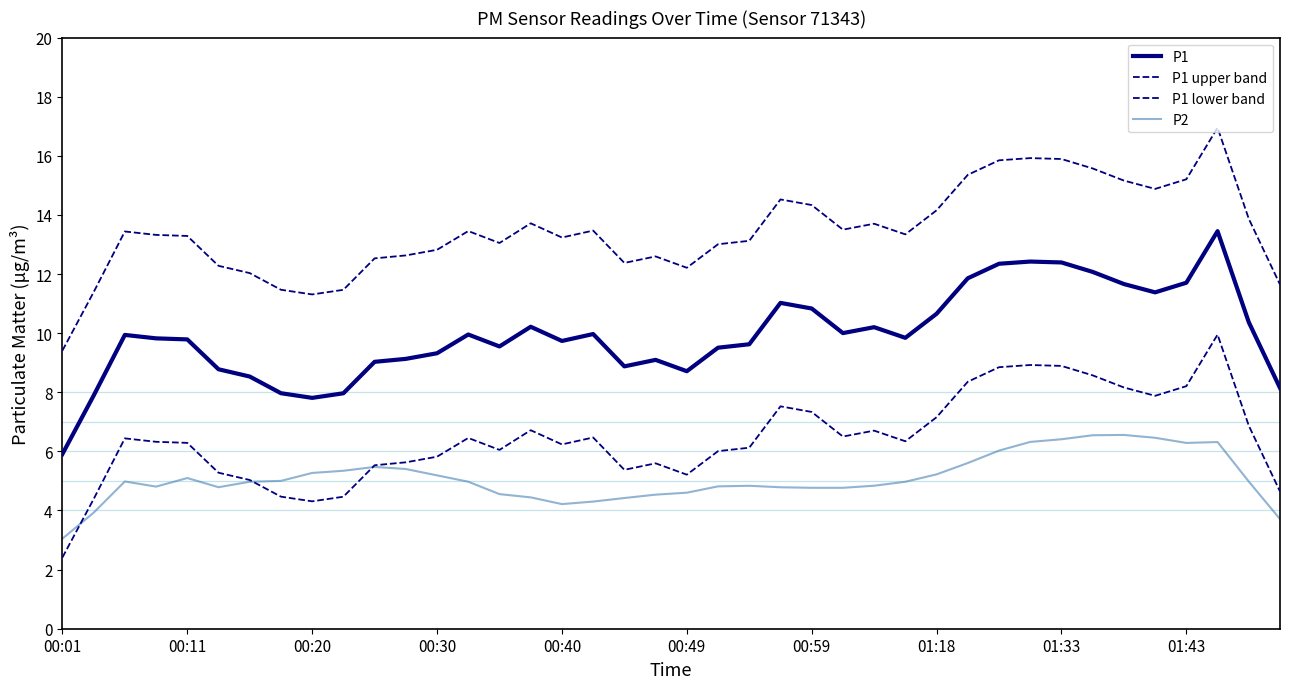

How many lines are shown in the chart?

4